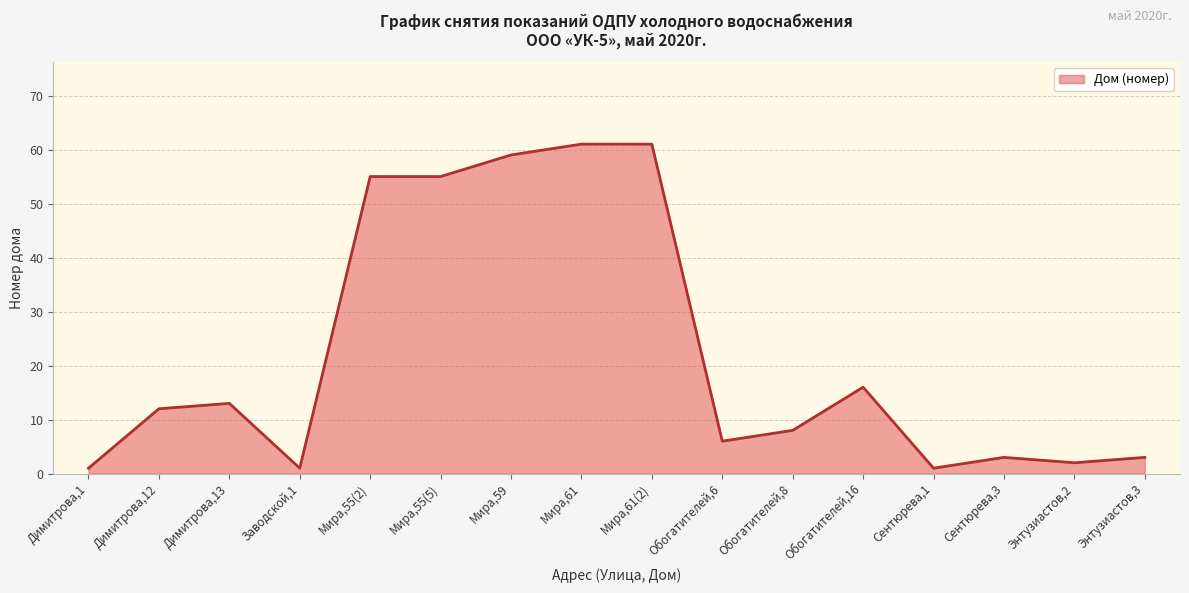

What is the difference between the maximum and second lowest values?

60